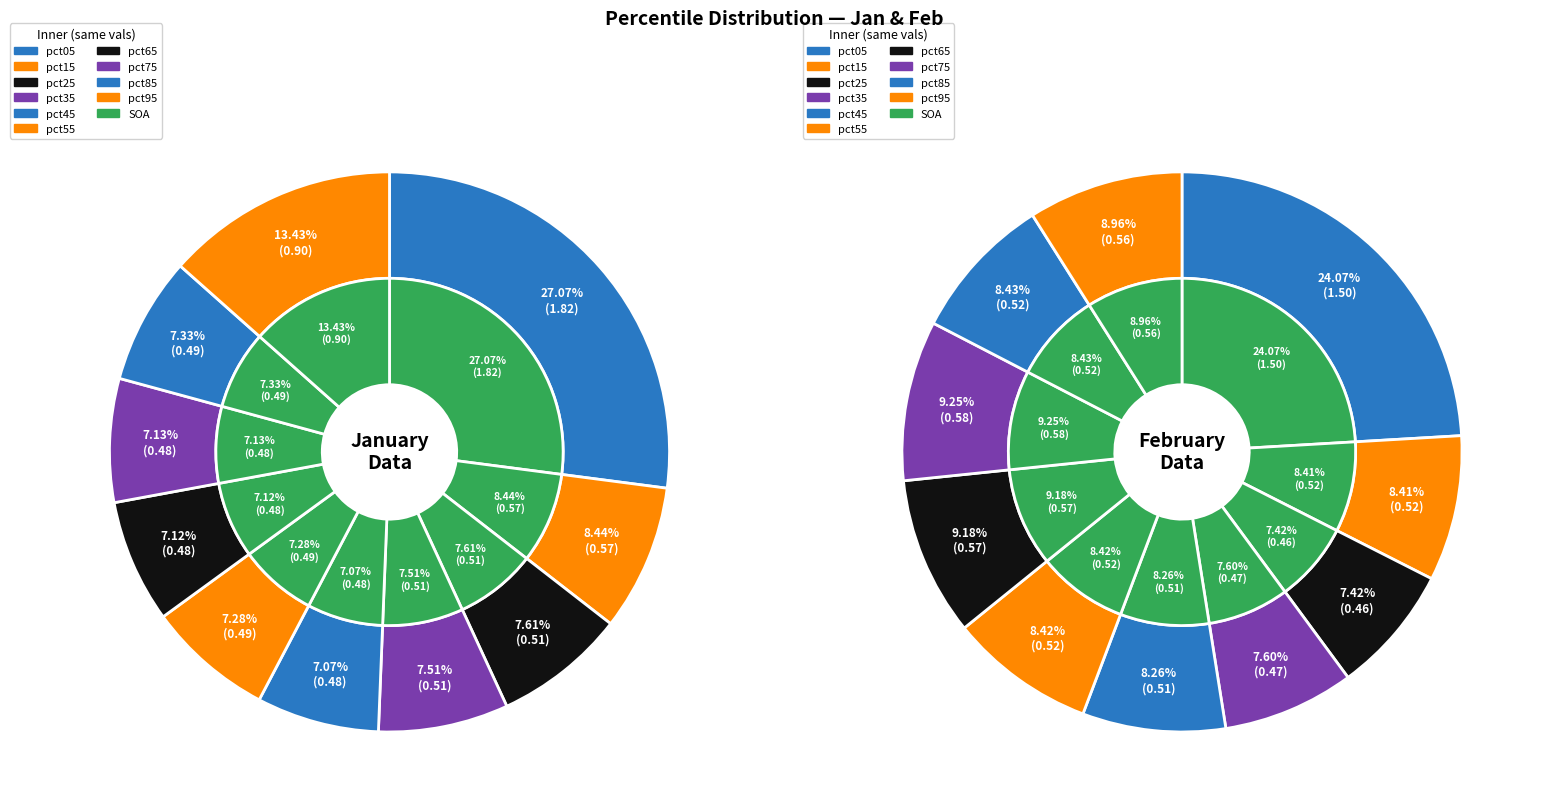

What percentage is NOT represented by 5?

92.7%